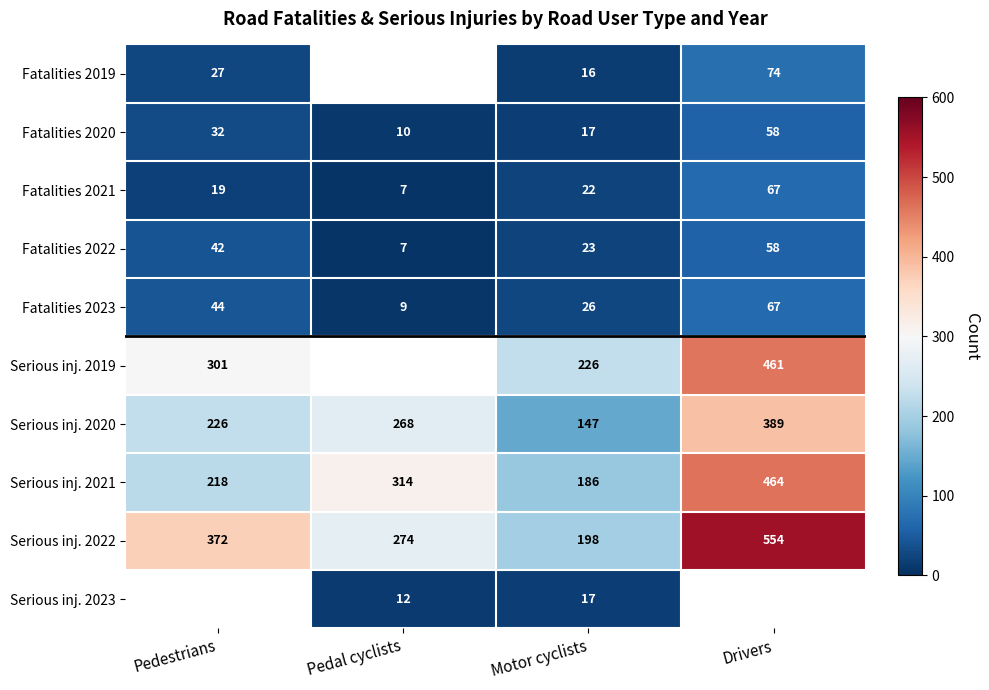

What is the approximate value of Fatalities 2023 at Motor cyclists, to the nearest 5?

25